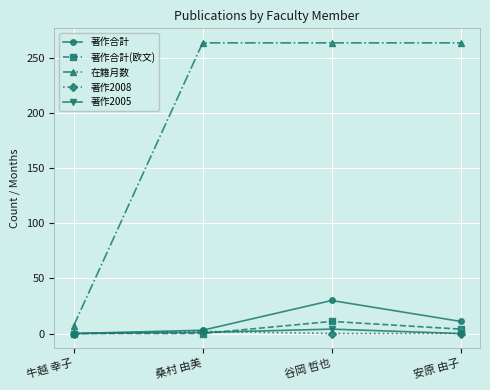

What is the label of the 4th point from the left?

安原 由子